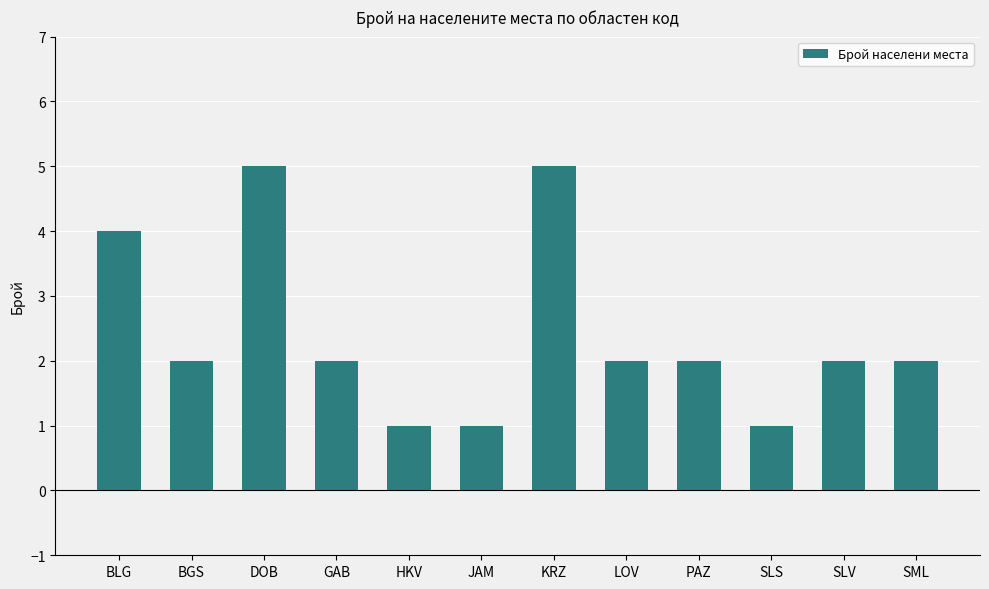

Reading left to right, what are all the values shown in this chart?

4	2	5	2	1	1	5	2	2	1	2	2